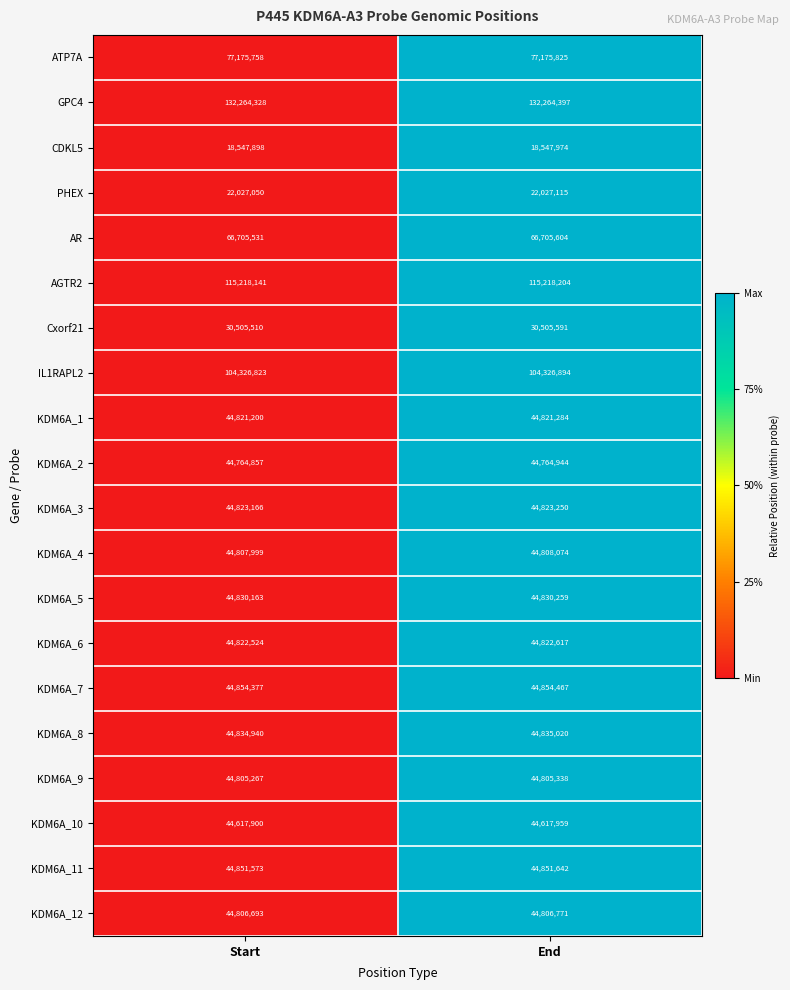

What is the total value across all series at End?

1104413229